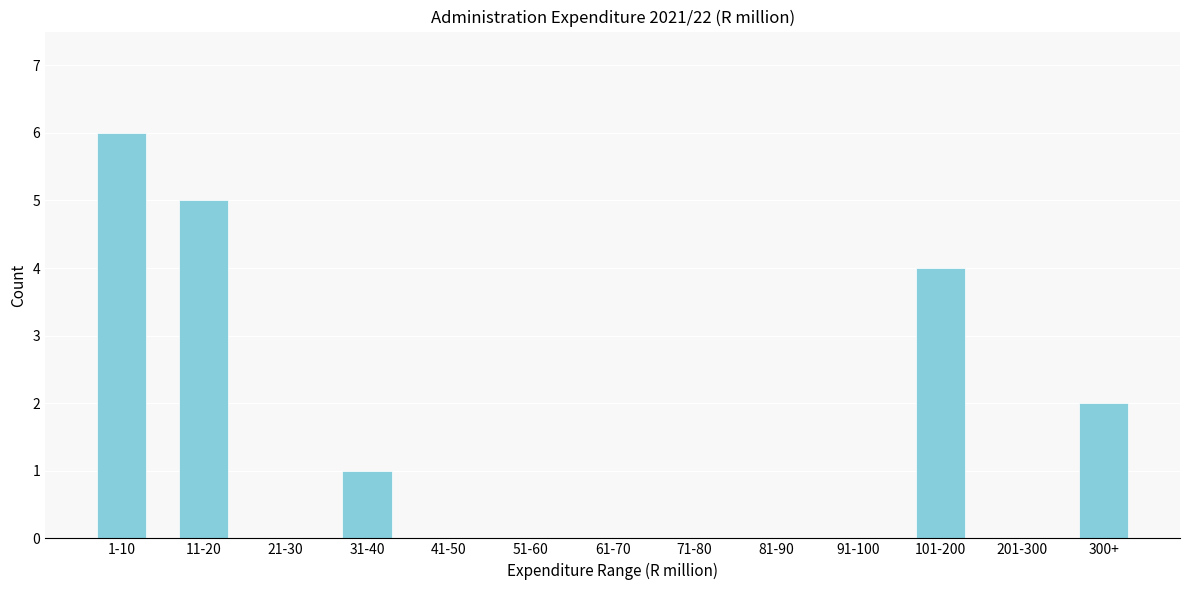

Reading right to left, what are all the values shown in this chart?

300+=2	201-300=0	101-200=4	91-100=0	81-90=0	71-80=0	61-70=0	51-60=0	41-50=0	31-40=1	21-30=0	11-20=5	1-10=6